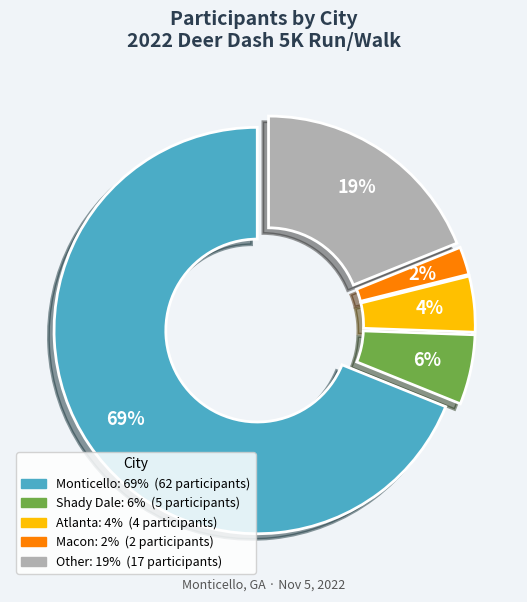

Does any single category account for the majority?

Yes